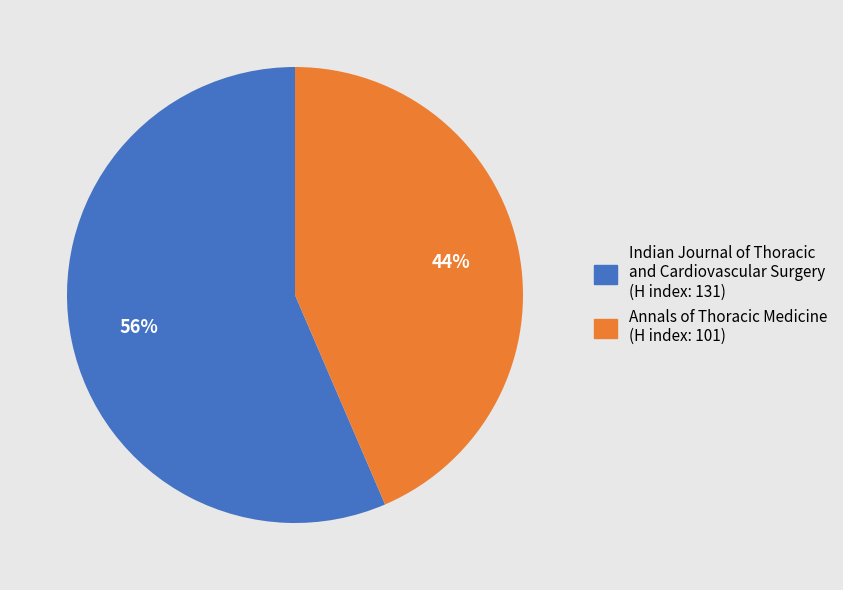

To the nearest percent, what percentage of the pie is Indian Journal of Thoracic and Cardiovascular Surgery (H index: 131)?

56%